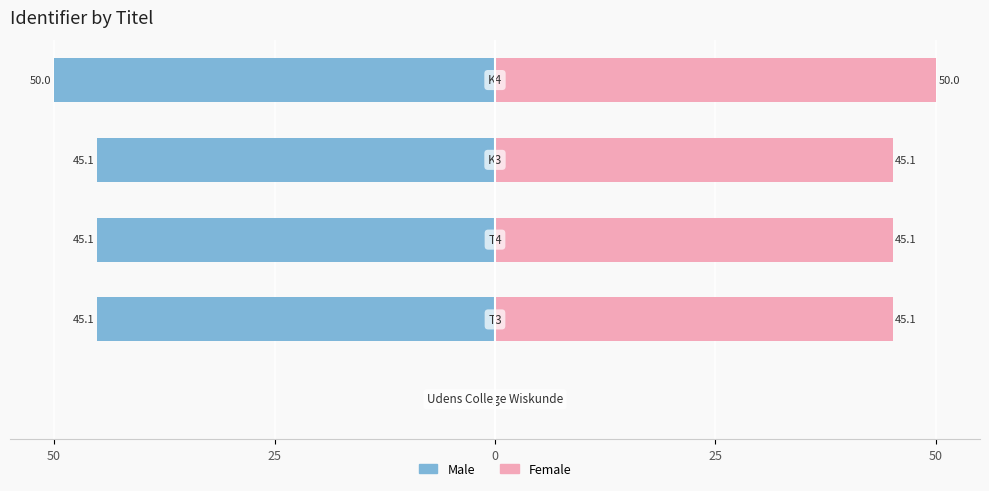

What is the difference between the maximum and minimum values in the Female series?

50.0